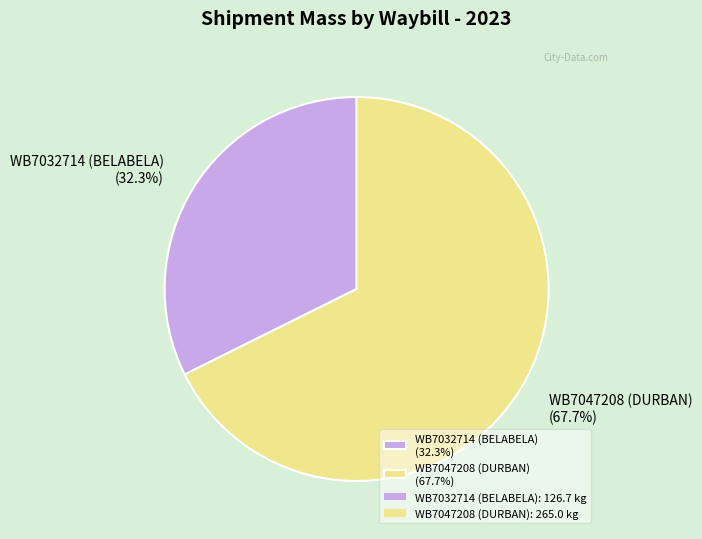

Which slice represents more than half of the pie?

WB7047208 (DURBAN)